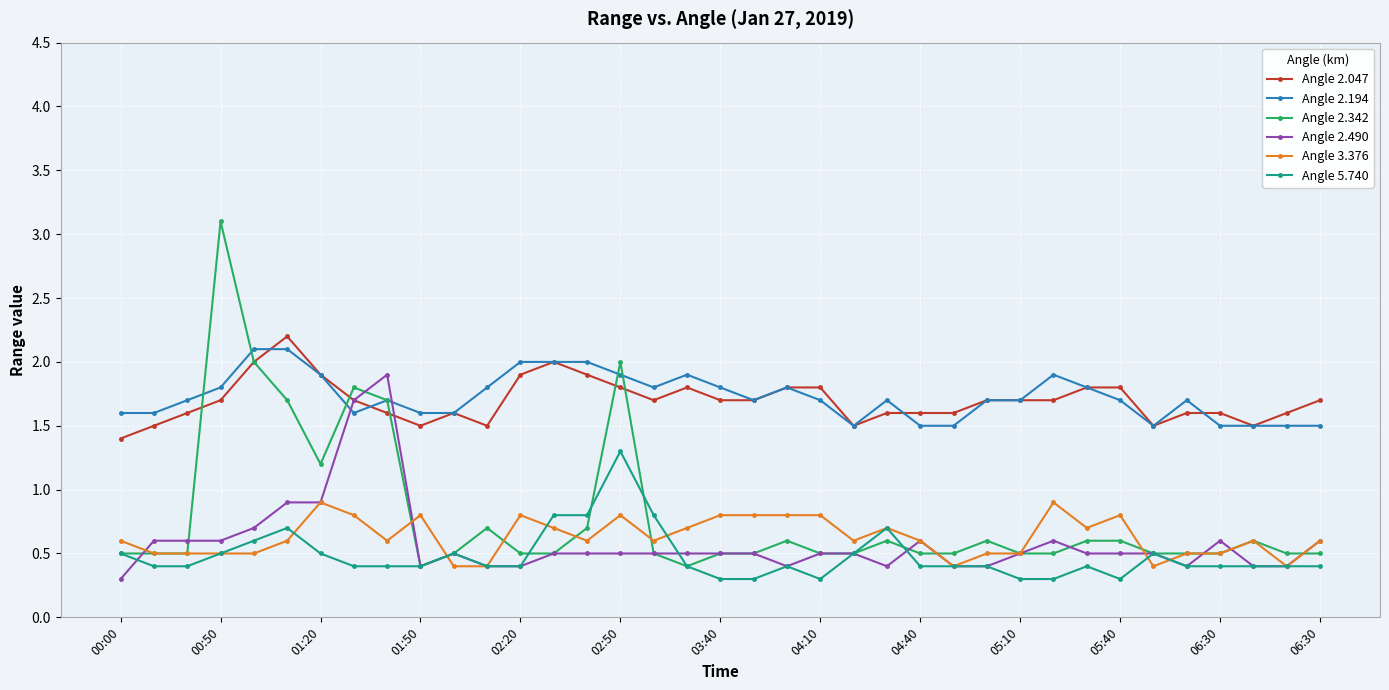

What is the value of the Angle 2.047 point at the 28th from the left?

1.7